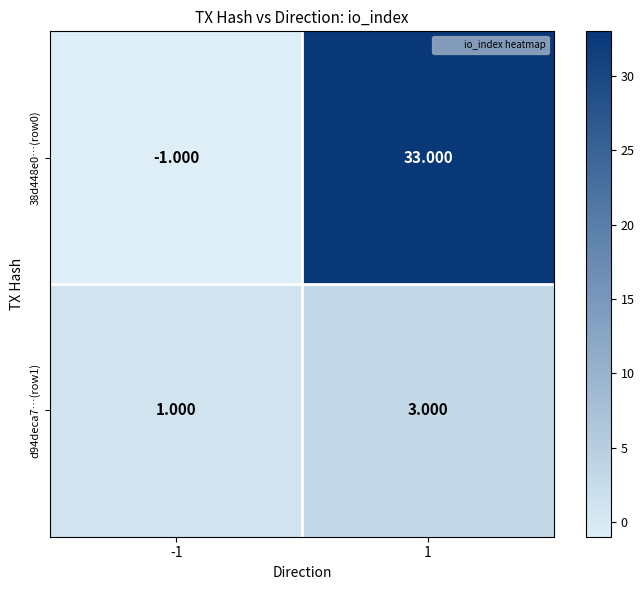

Rank the series at -1 from lowest to highest value.

38d448e0…(row0), d94deca7…(row1)